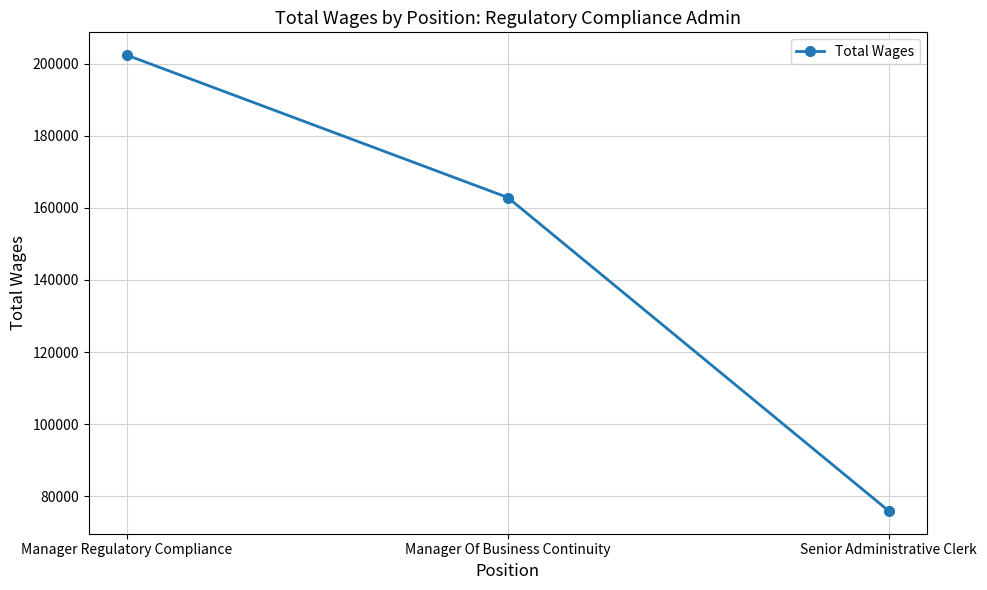

What is the label of the 2nd point from the right?

Manager Of Business Continuity